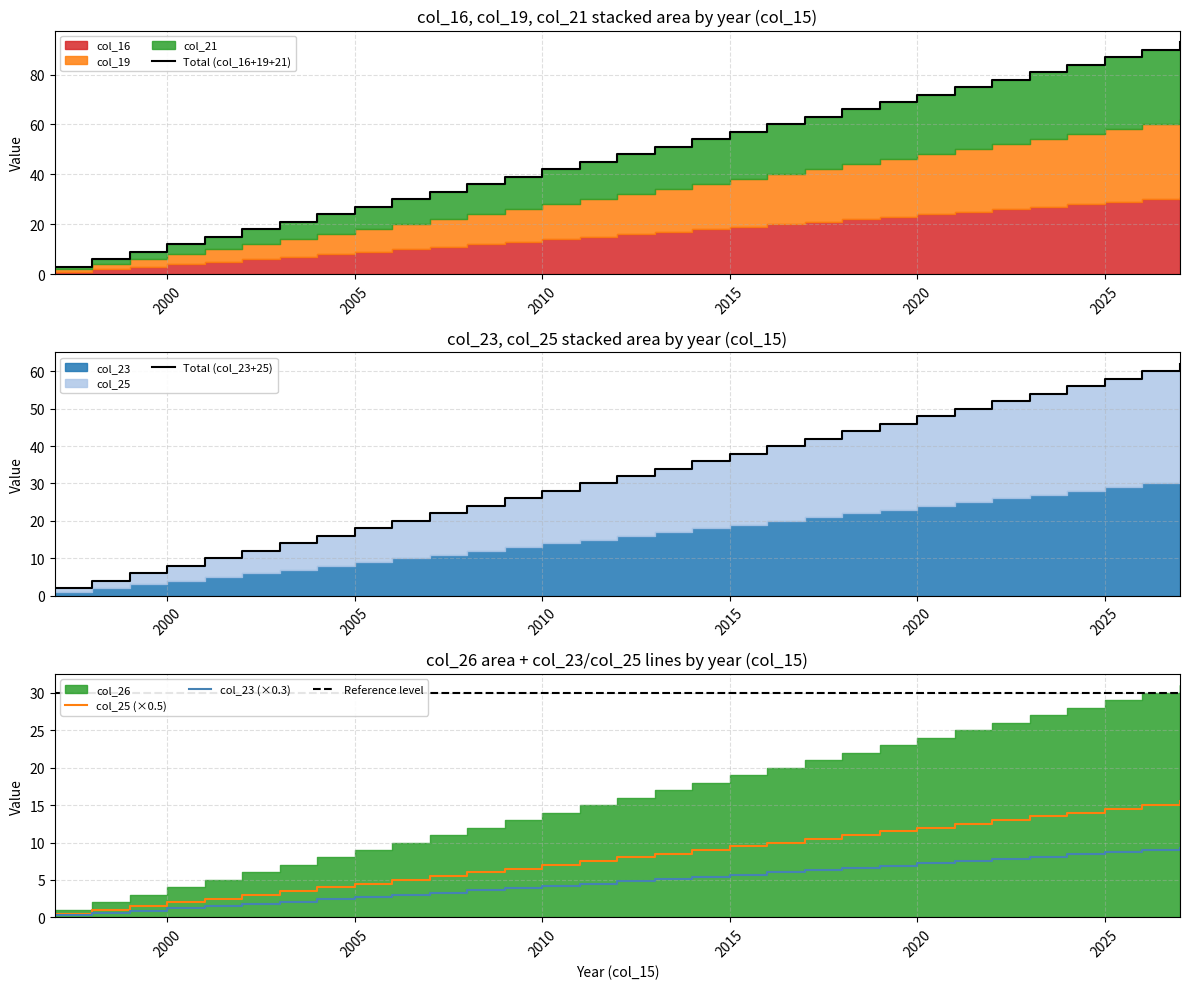

True or false: col_21 has more than 0 interior local peaks.

False